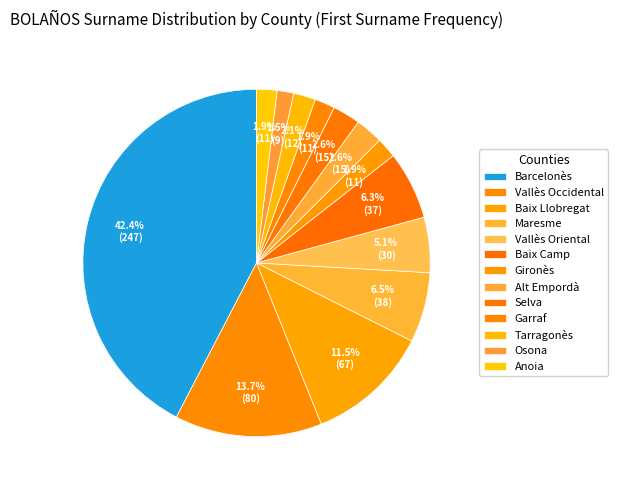

How many slices are in this pie chart?

13